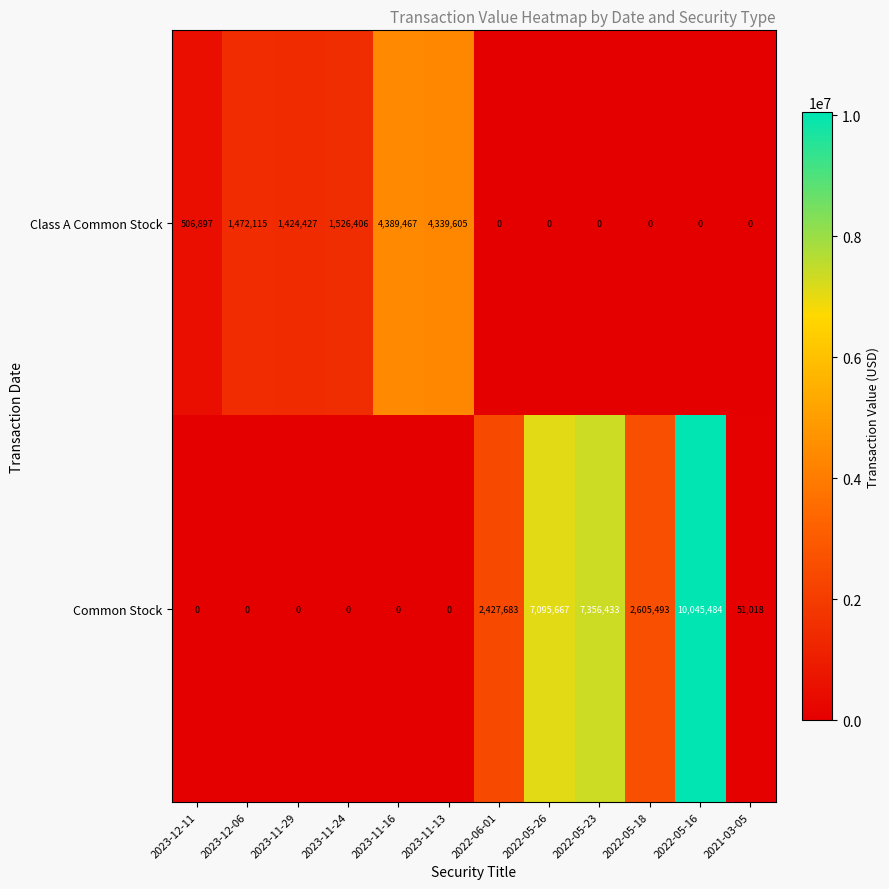

List the series in order of their overall mean, highest first.

Common Stock, Class A Common Stock